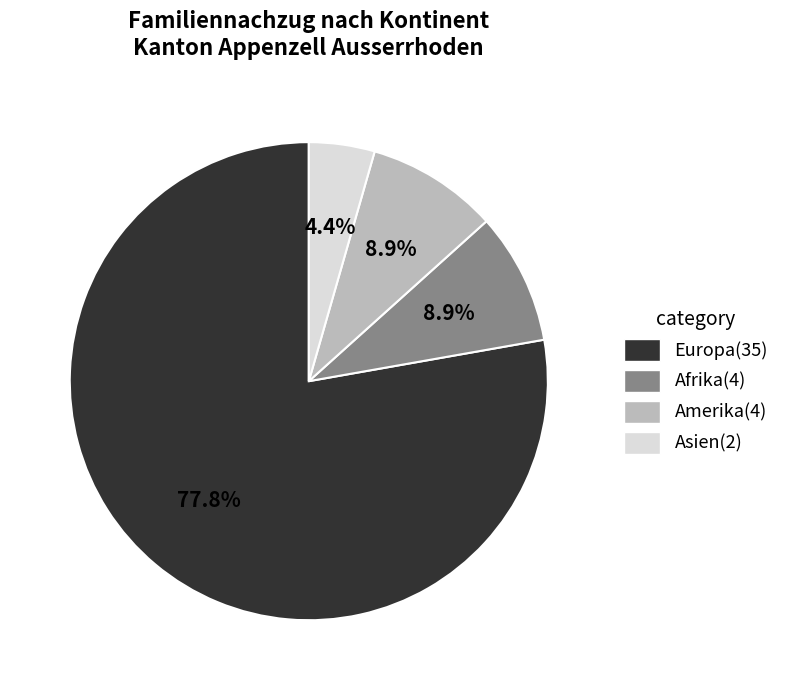

Is there any slice that represents more than half of the pie?

Yes